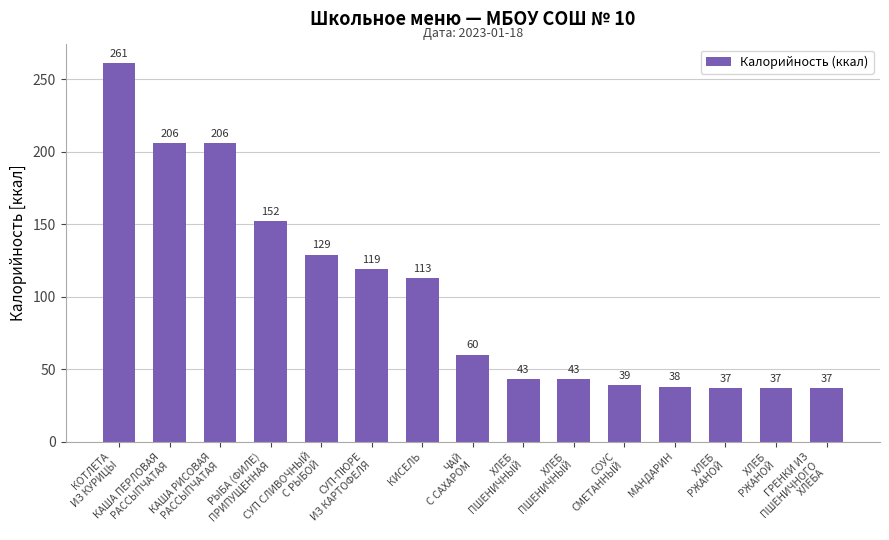

How many series are shown in this chart?

1